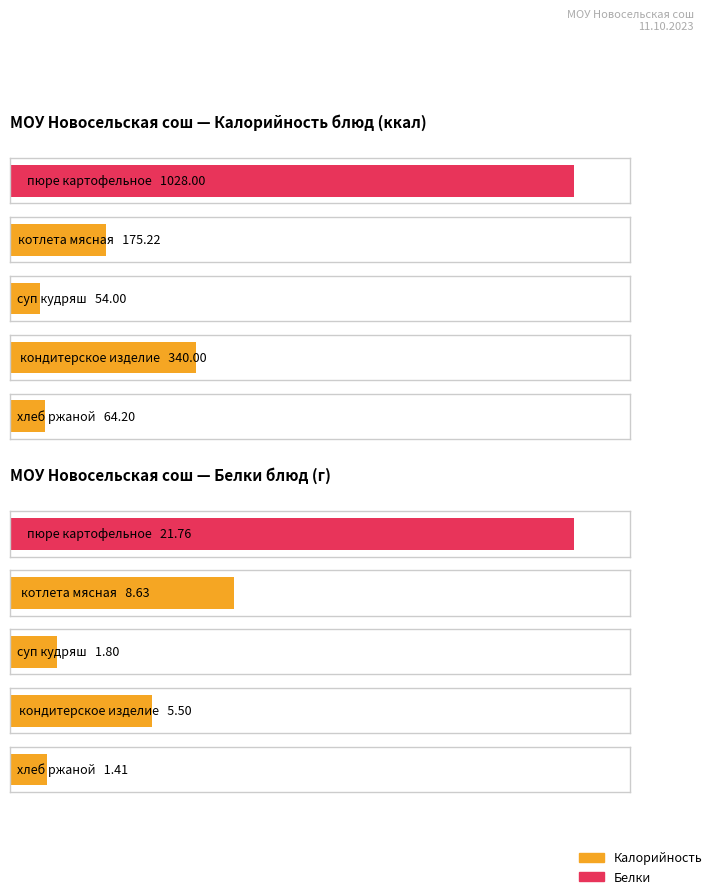

Reading left to right, list all the values displayed in this chart.

Калорийность: 1028.0	175.2	54.0	340.0	64.2
Белки: 21.8	8.6	1.8	5.5	1.4